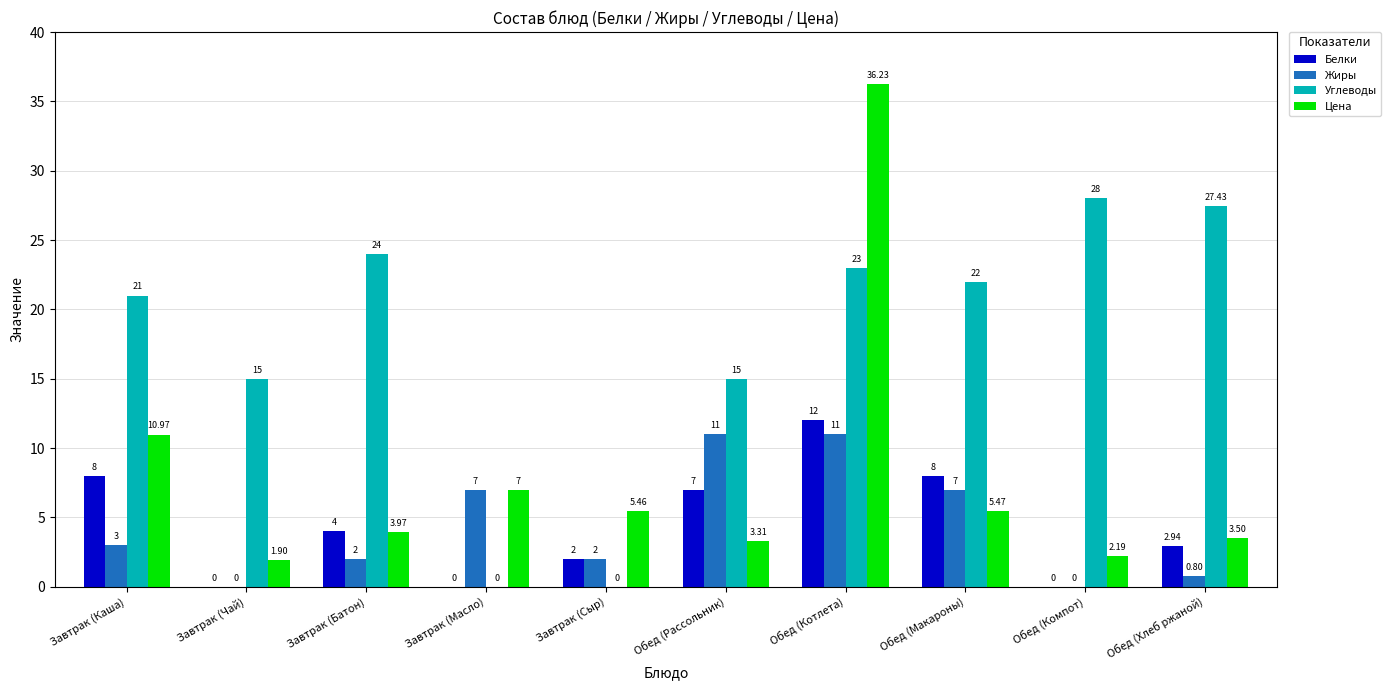

Which series changed the most between Завтрак (Чай) and Обед (Котлета)?

Цена